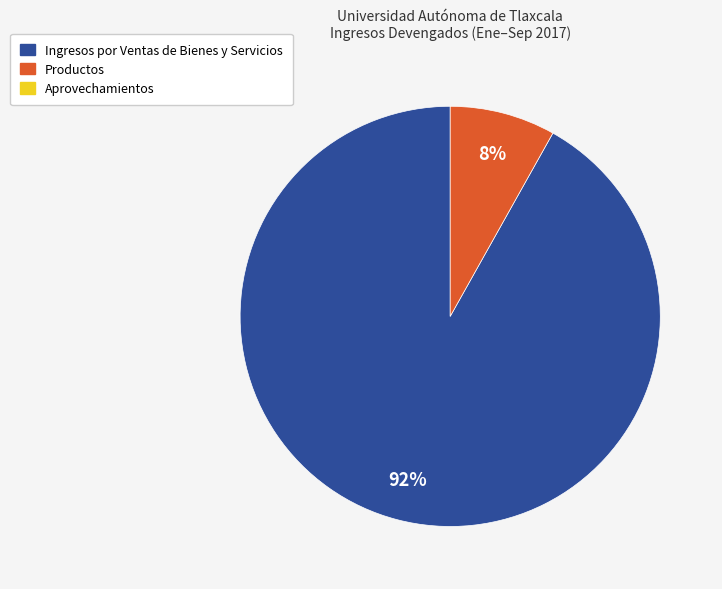

Count the number of slices in the pie.

2